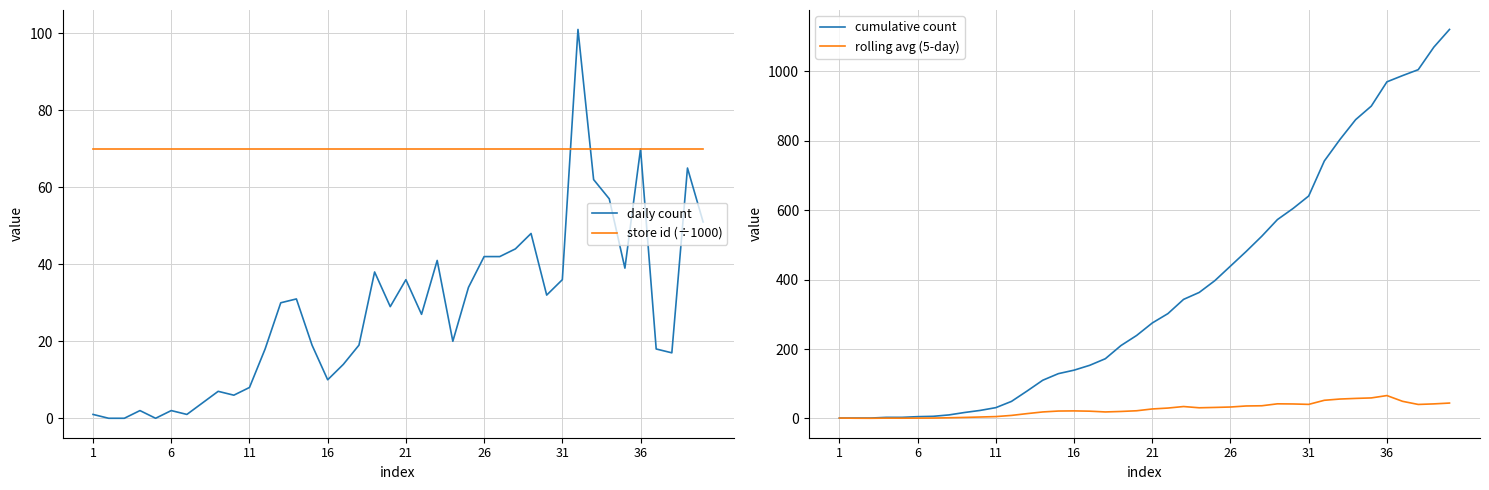

True or false: cumulative count and rolling avg (5-day) cross at least once.

False